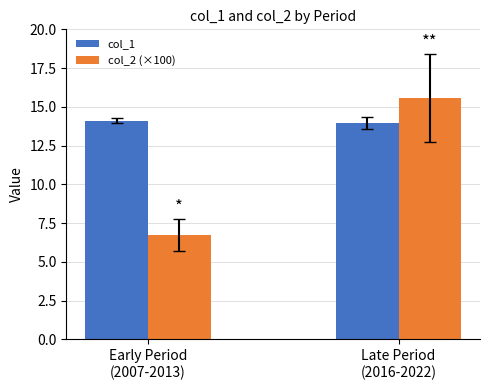

Does the chart contain stacked bars?

No